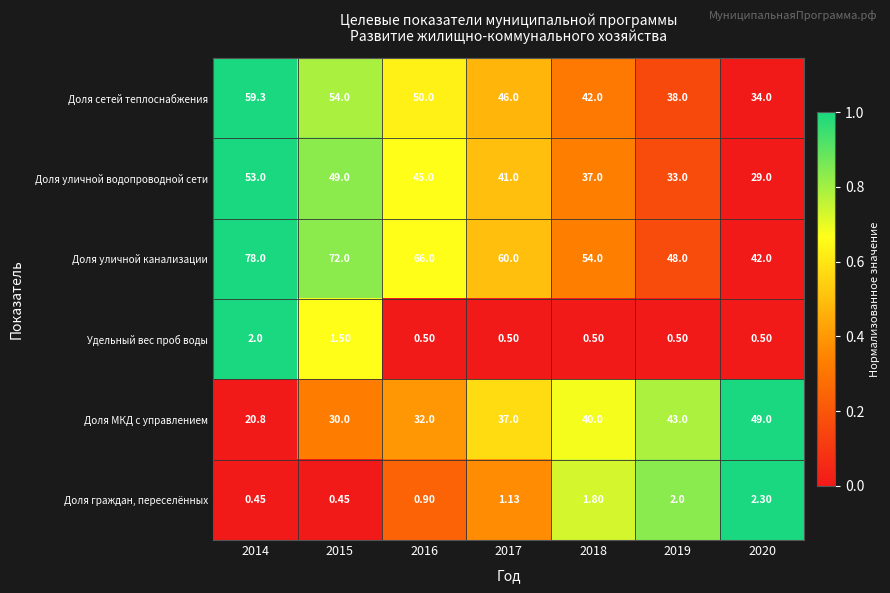

Which series has the largest range (max minus min)?

Доля уличной канализации